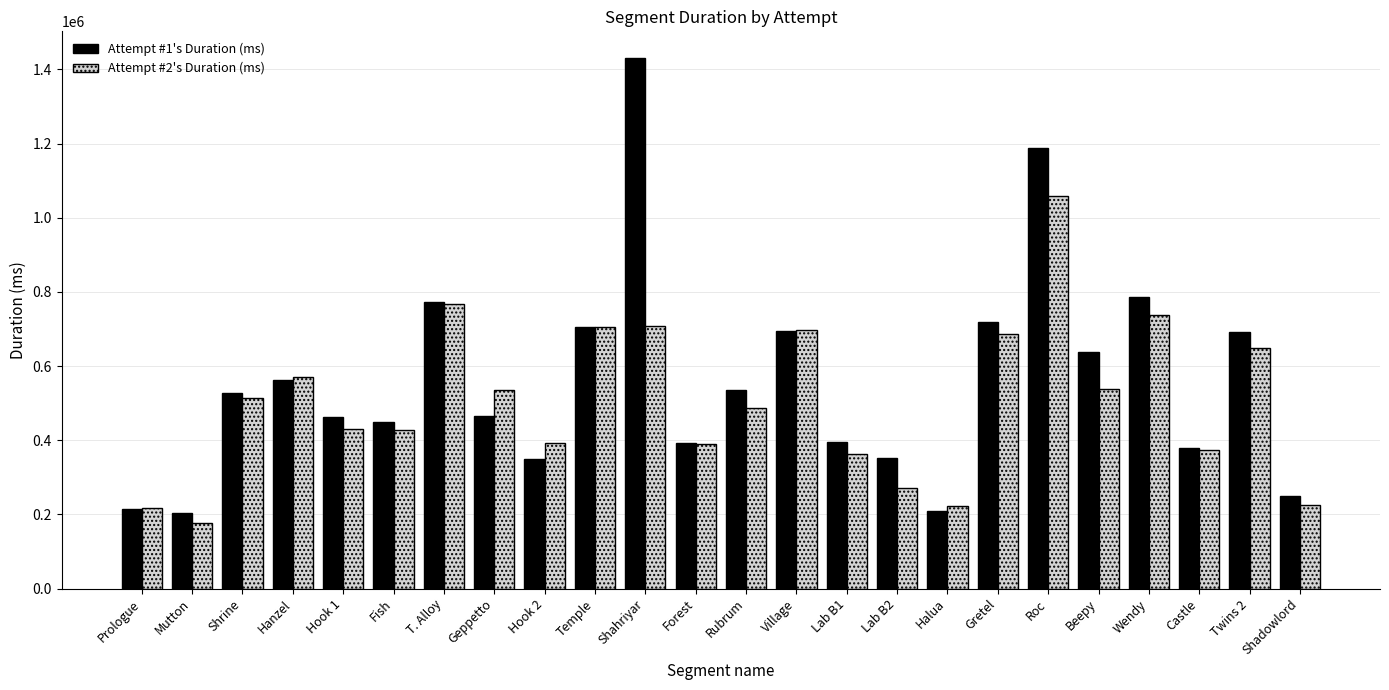

How many bars are there in each group?

2